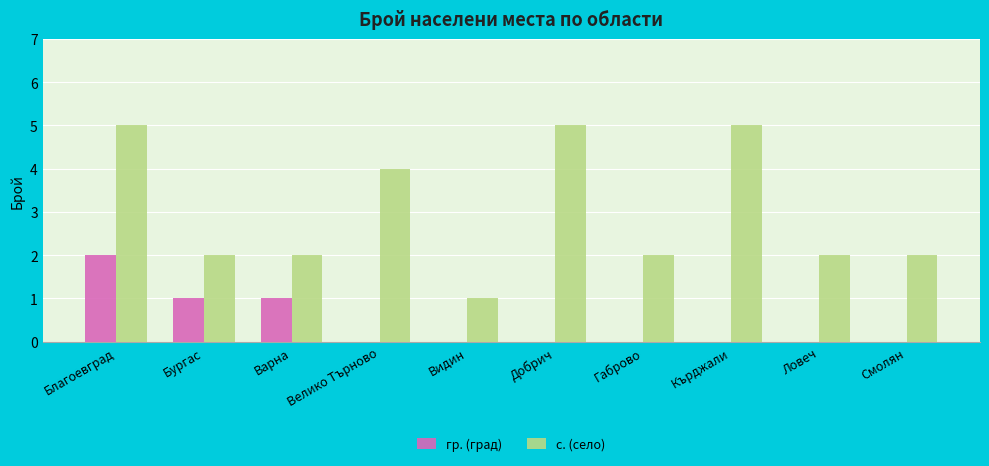

What is the total value across all series at Кърджали?

5